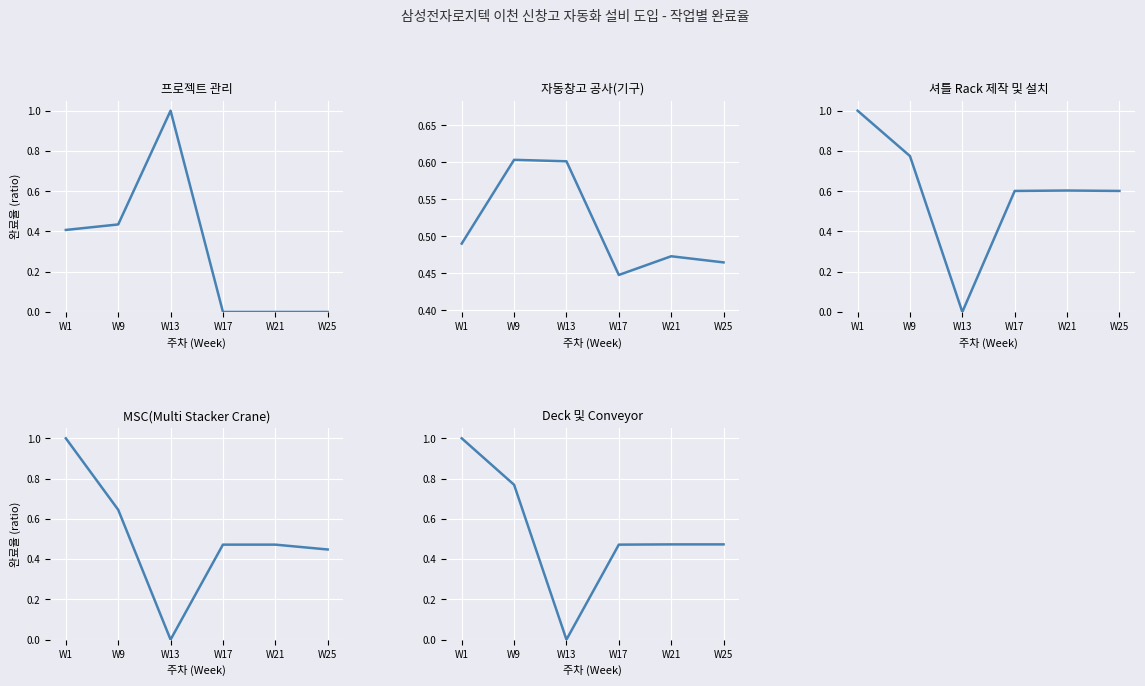

At how many categories does at least one series exceed 0?

6